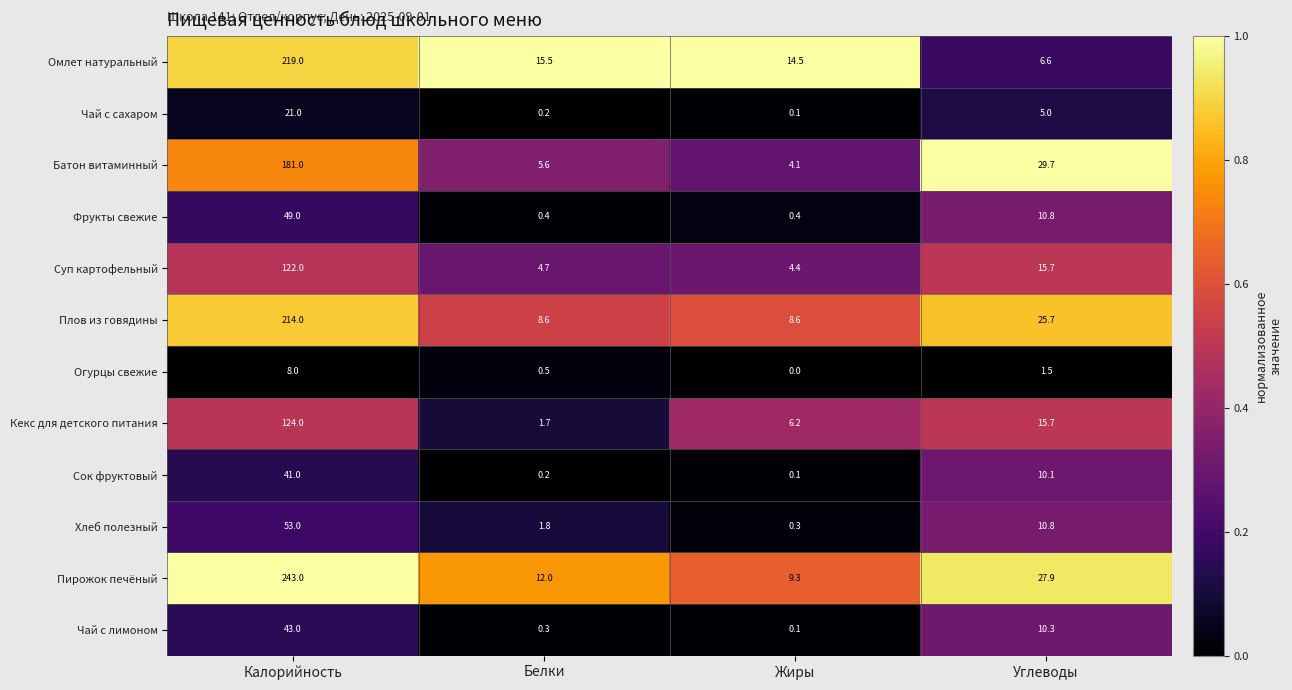

At which category is the sum across all series the highest?

Калорийность